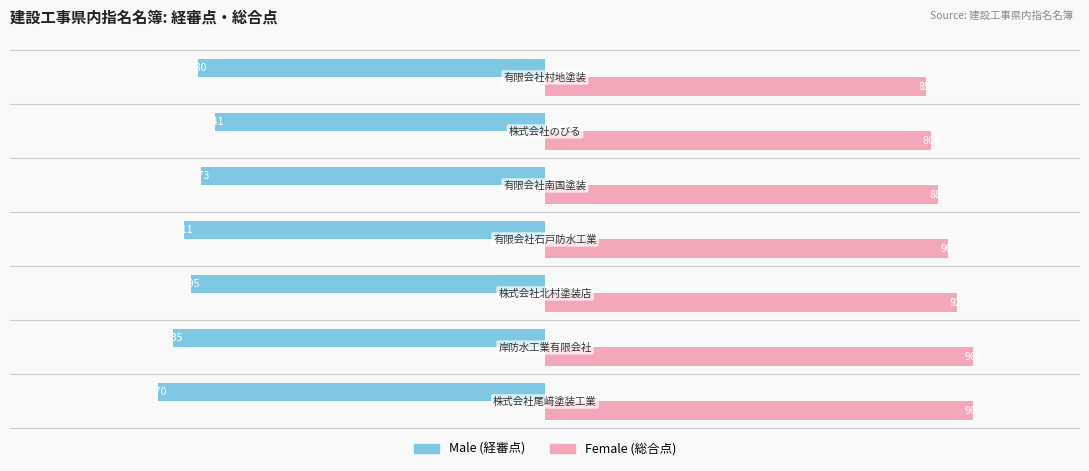

What is the smallest value displayed?

-870